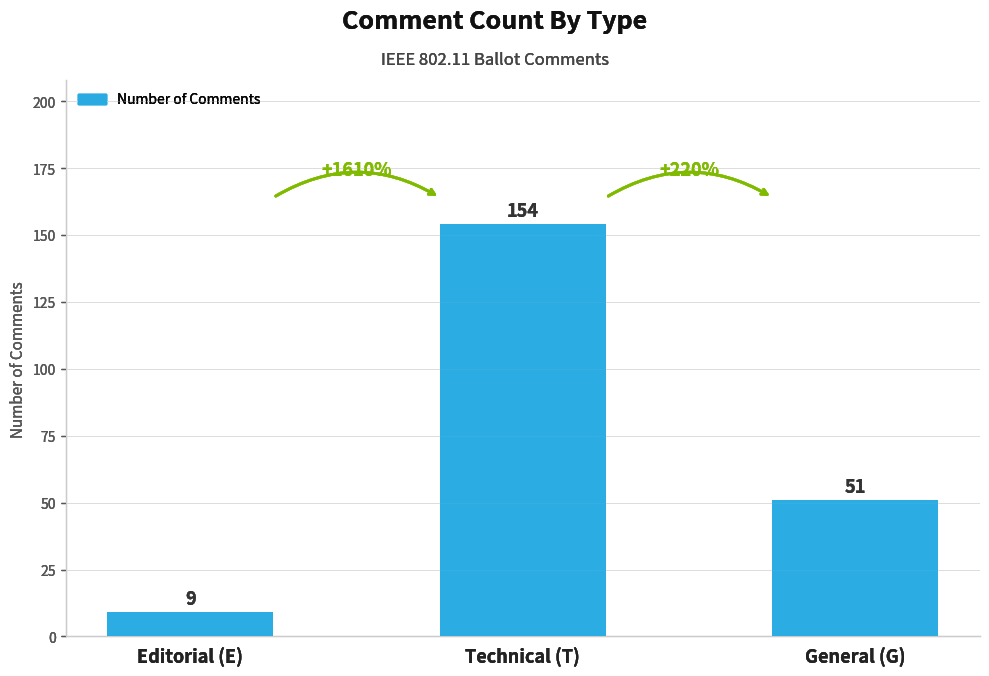

Are the bars horizontal?

No